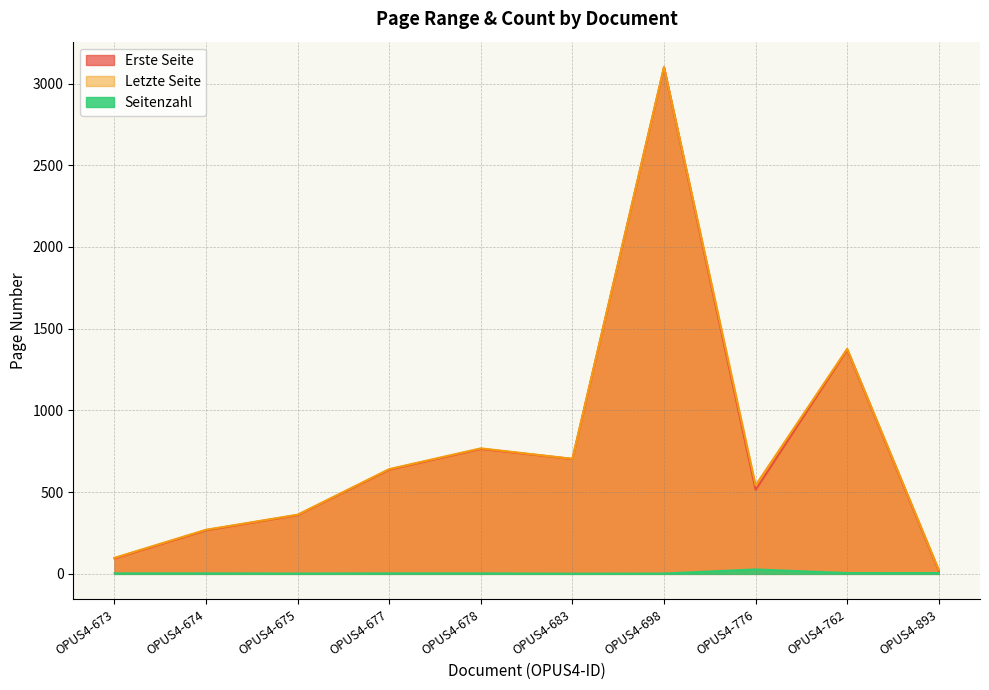

What is the spread (max minus min) of values at OPUS4-762?

1372